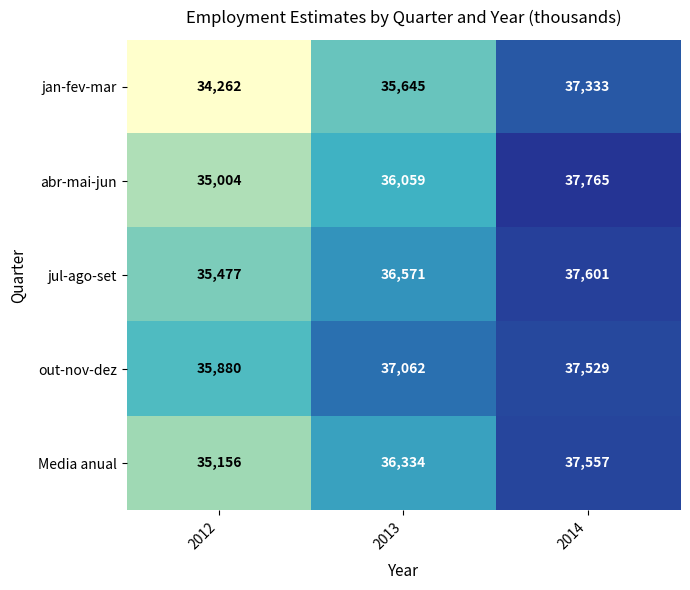

What is the lowest value of the jan-fev-mar series?

34262